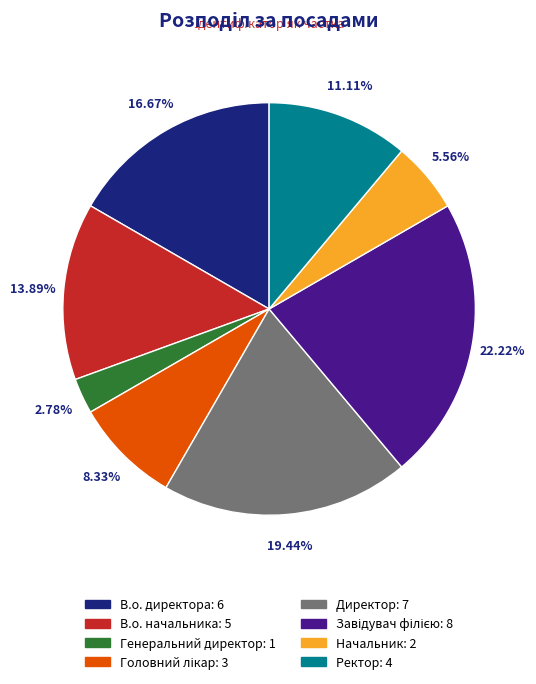

What is the smallest slice in the pie chart?

Генеральний директор